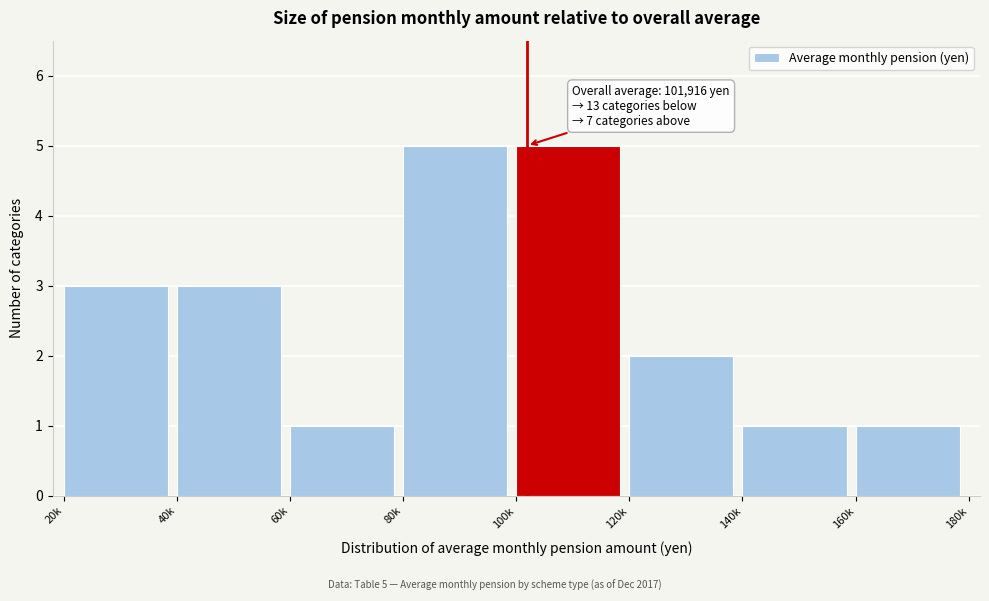

Reading left to right, list all the values displayed in this chart.

20k=3	40k=3	60k=1	80k=5	100k=5	120k=2	140k=1	160k=1